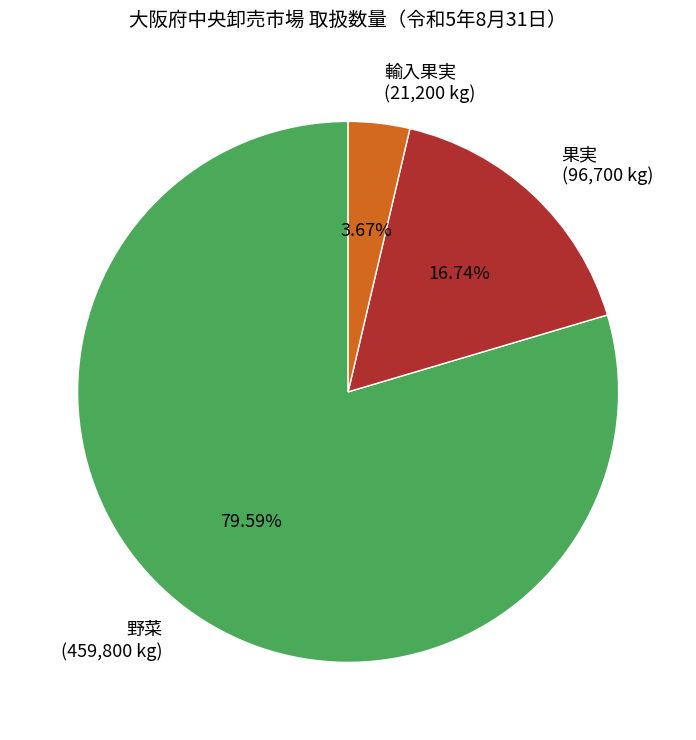

What percentage is the 野菜 slice, to the nearest percent?

80%